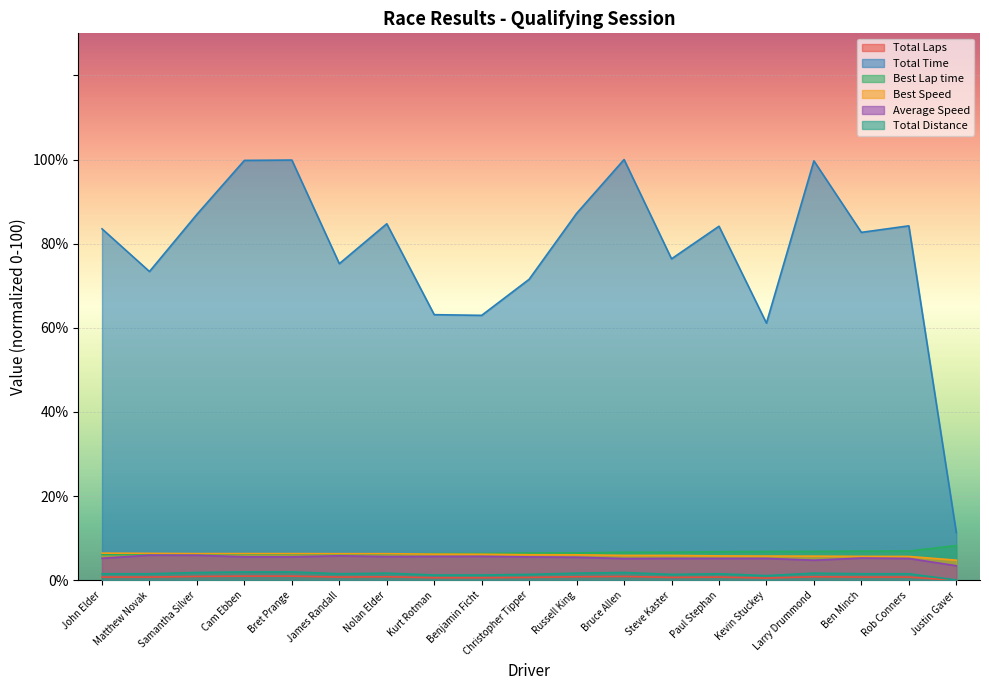

What is the difference between the maximum and minimum values in the Total Laps series?

1.9